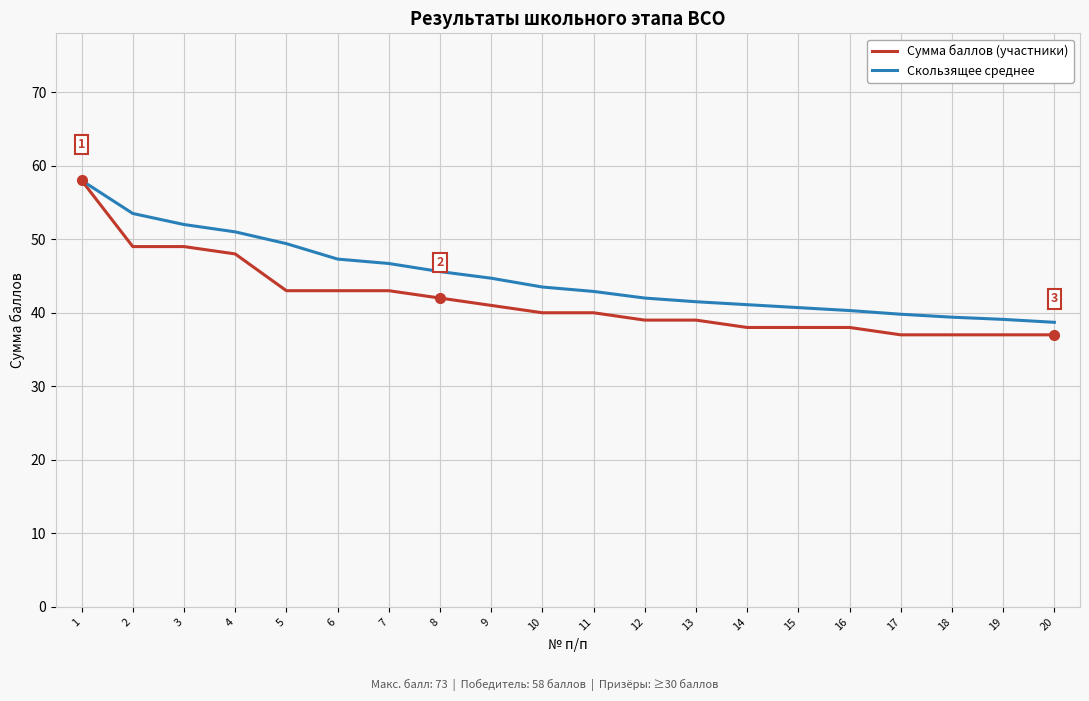

The value of Скользящее среднее at 8 is 81.0. True or false?

False